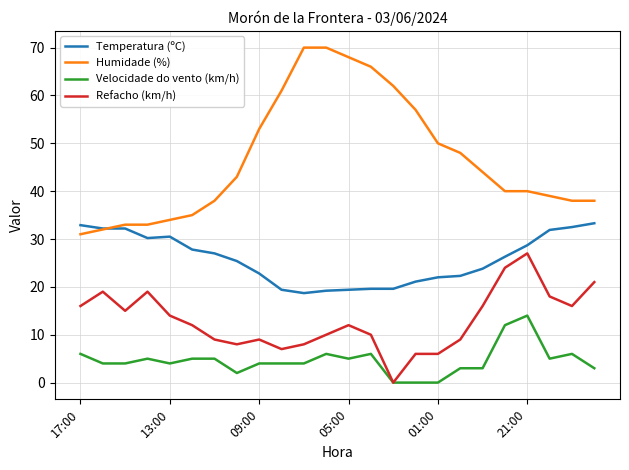

How many values in Refacho (km/h) are above zero?

23